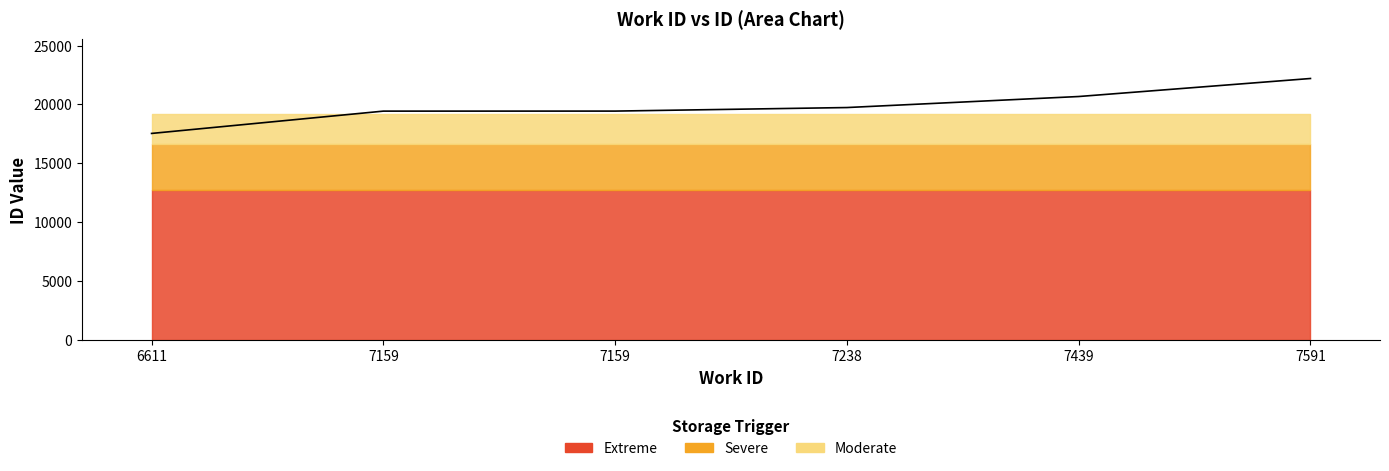

What value does the data have at 7238, to the nearest 100?

19700